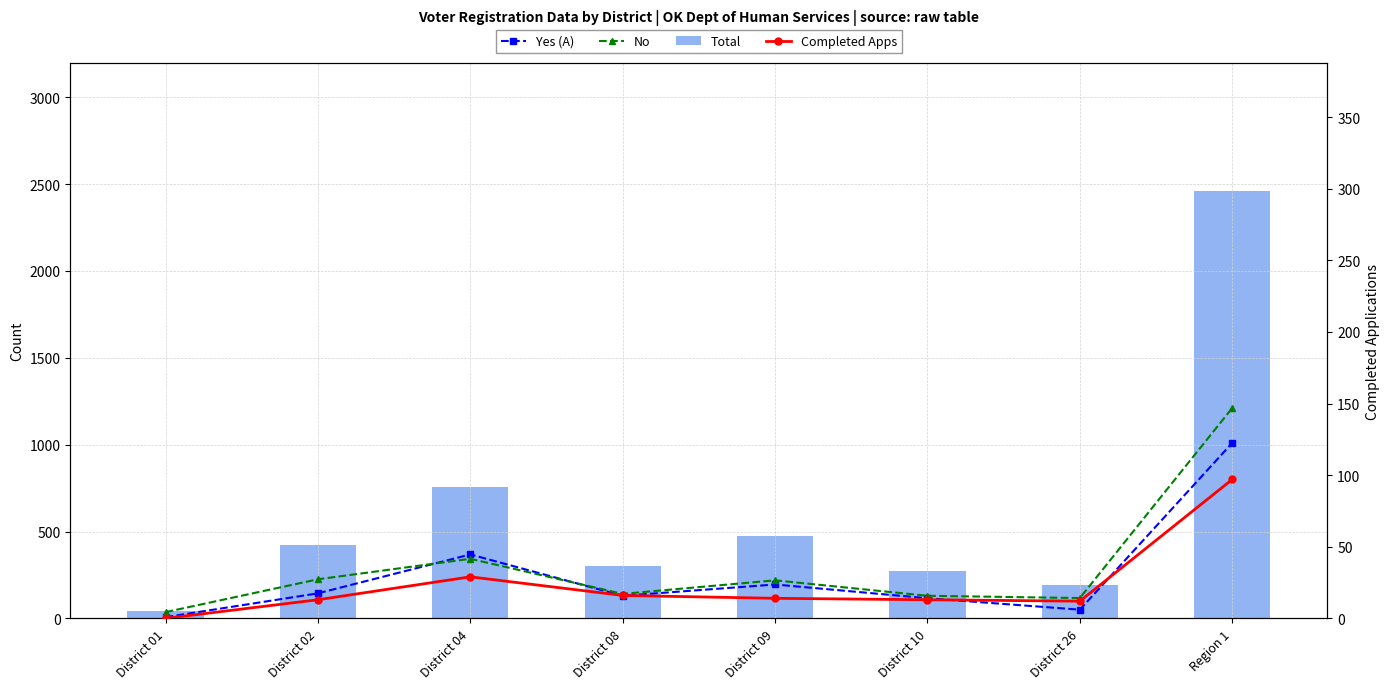

Reading left to right, what are all the values shown in this chart?

Yes (A): 7	144	368	130	195	116	50	1010
No: 36	225	343	141	219	130	117	1211
Total: 44	420	755	302	474	274	192	2461
Completed Apps: 0	13	29	16	14	13	12	97